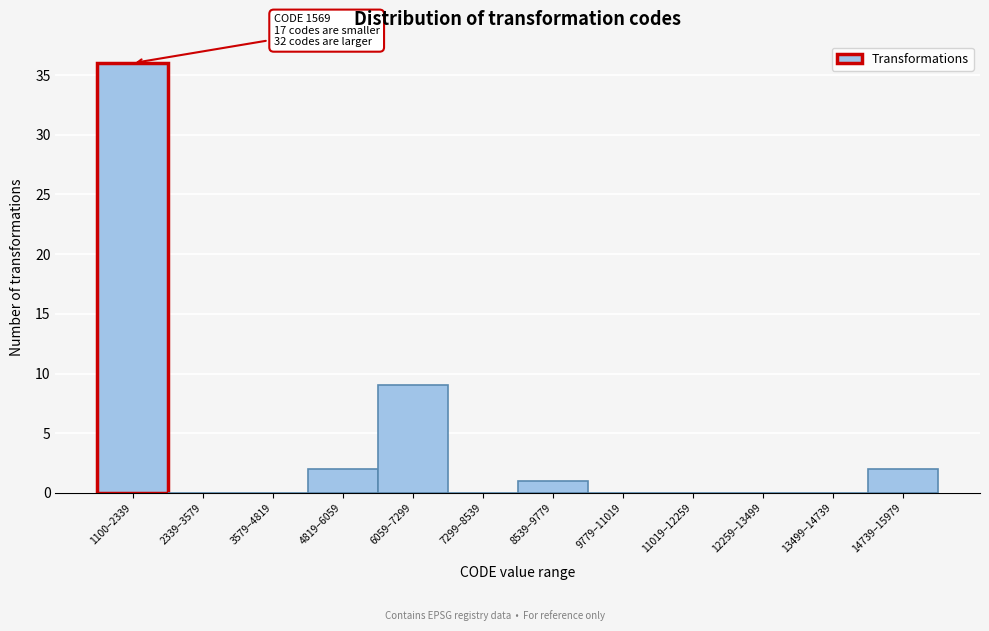

Reading left to right, extract all data points from this chart.

1100–2339=36	2339–3579=0	3579–4819=0	4819–6059=2	6059–7299=9	7299–8539=0	8539–9779=1	9779–11019=0	11019–12259=0	12259–13499=0	13499–14739=0	14739–15979=2